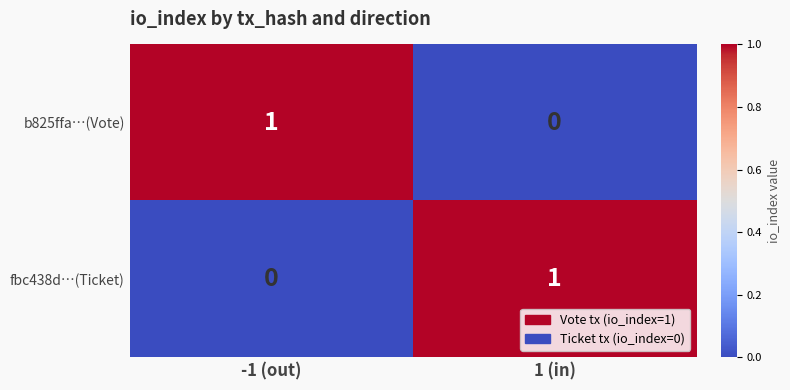

Reading left to right, list all the values displayed in this chart.

b825ffa…(Vote): -1 (out)=1	1 (in)=0
fbc438d…(Ticket): -1 (out)=0	1 (in)=1